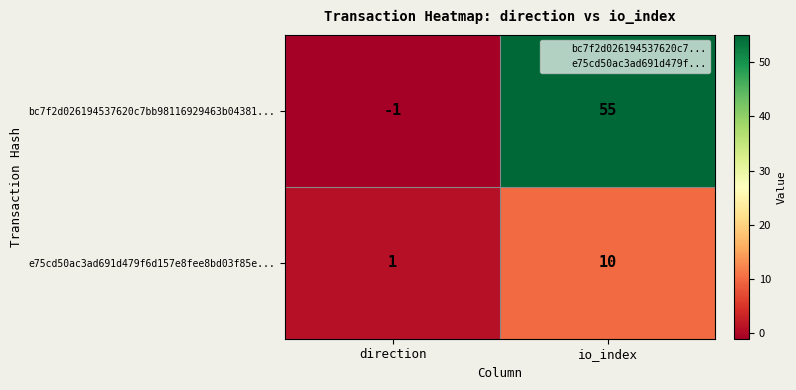

Rank the categories by bc7f2d026194537620c7bb98116929463b04381... value from lowest to highest.

direction, io_index